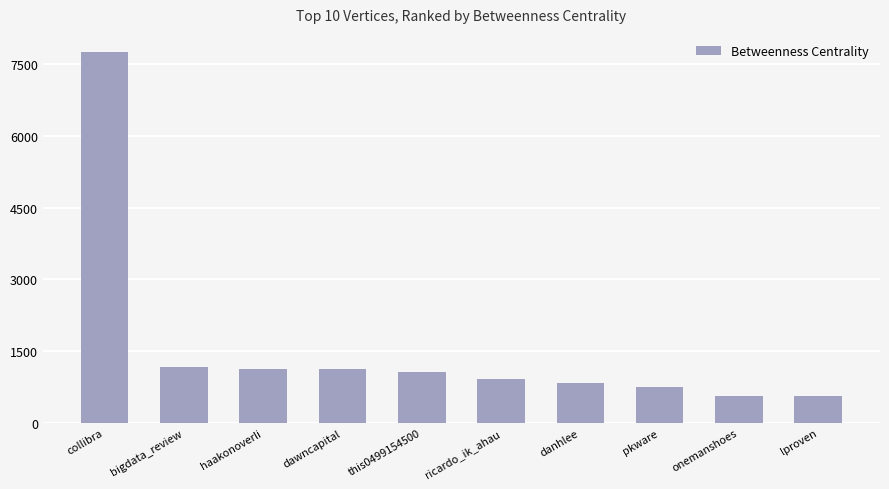

What is the maximum value shown in the chart?

7737.9